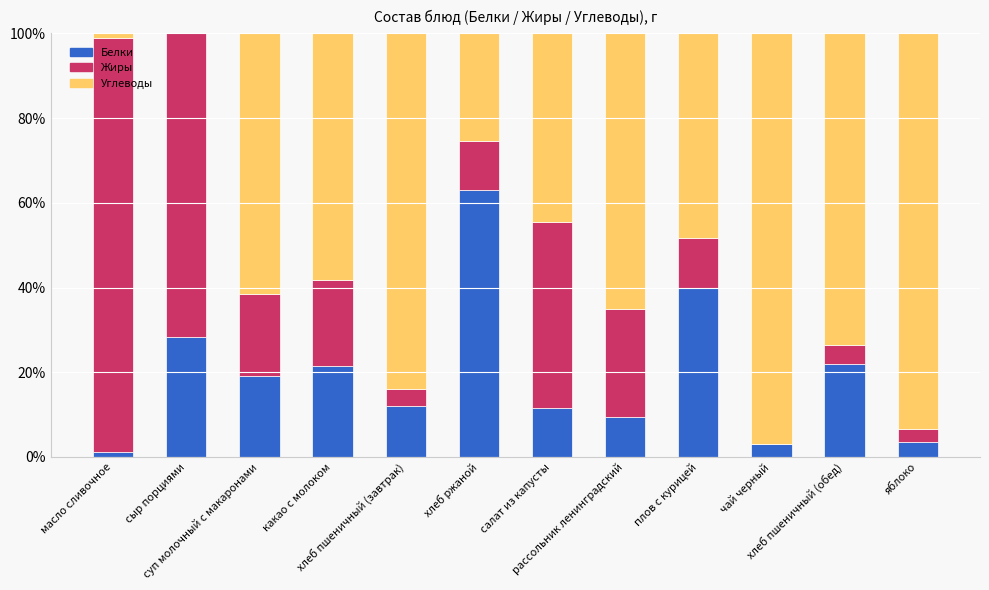

What is the sum of all Белки values?

234.5